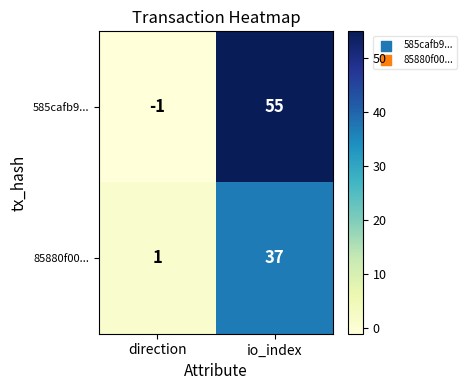

What is the spread (max minus min) of values at direction?

2